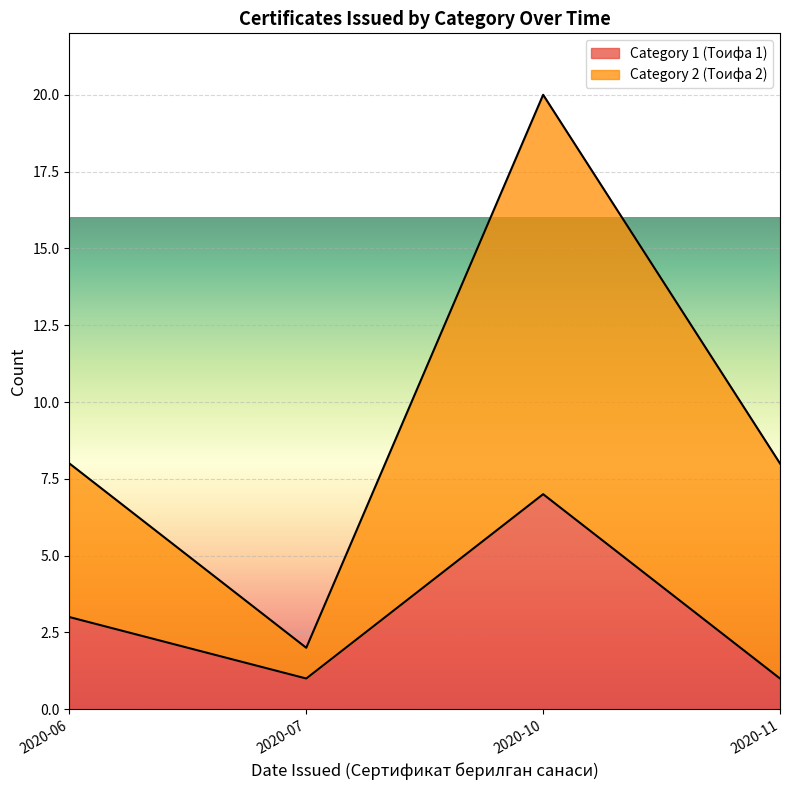

Is it true that Category 1 (Тоифа 1) equals 3 at 2020-06?

True